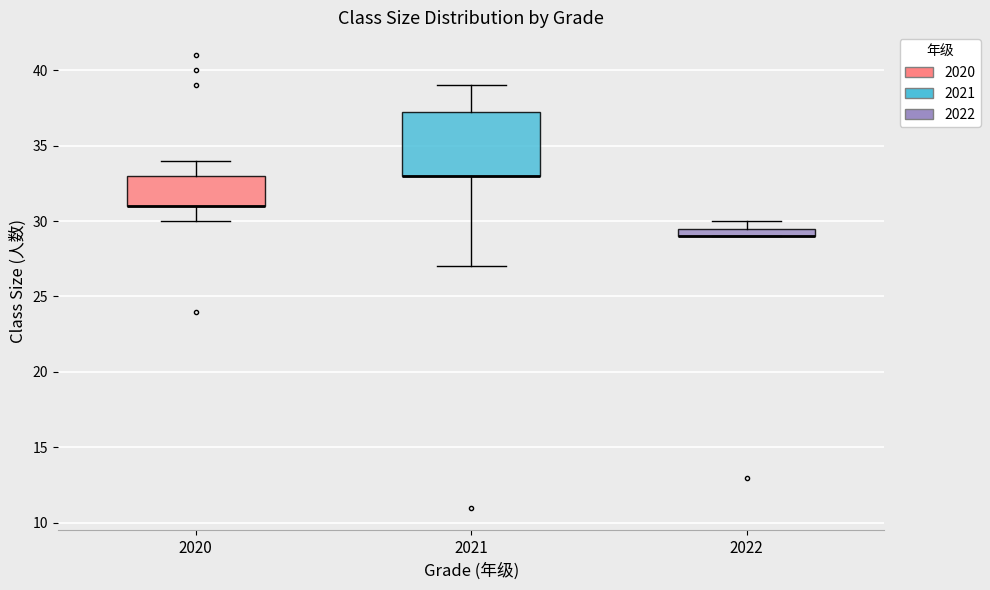

Which box is the tallest, from its lower edge to its upper edge?

2021